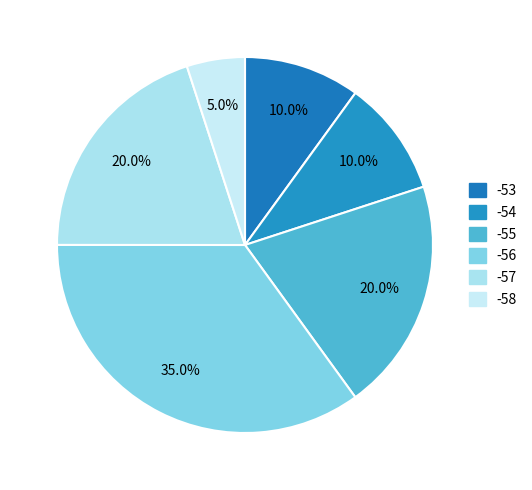

Which category has the smallest portion of the pie?

-58